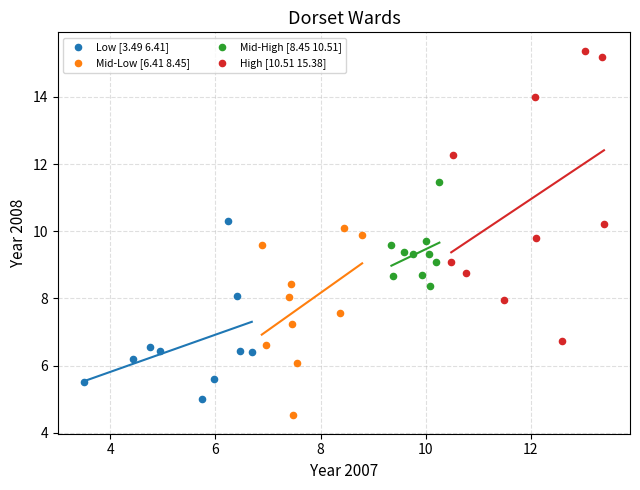

What are all the series names shown in the legend?

Low [3.49 6.41], Mid-Low [6.41 8.45], Mid-High [8.45 10.51], High [10.51 15.38]